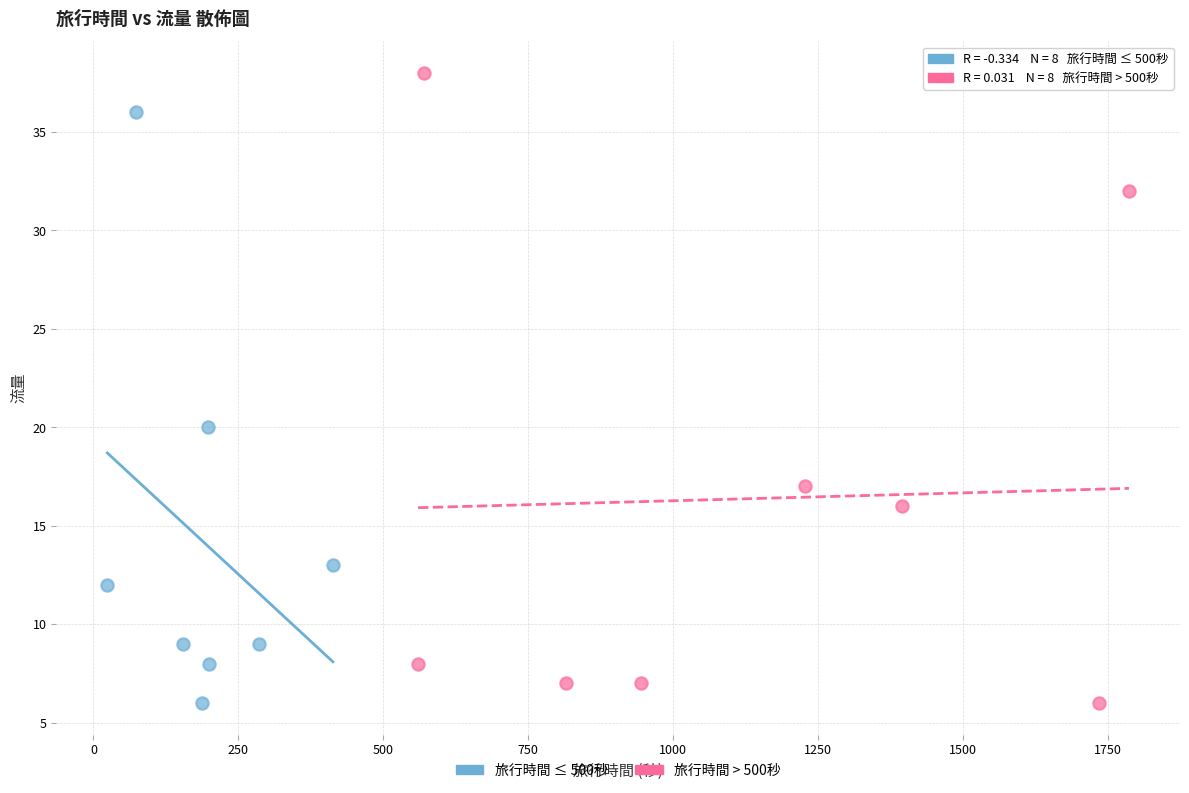

What are all the series names shown in the legend?

旅行時間 ≤ 500秒, 旅行時間 > 500秒